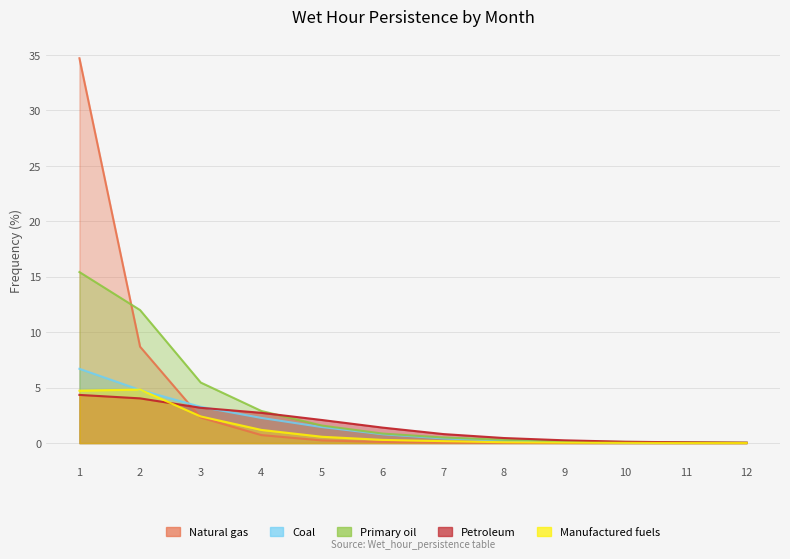

Where is Manufactured fuels nearest to the value 2?

3